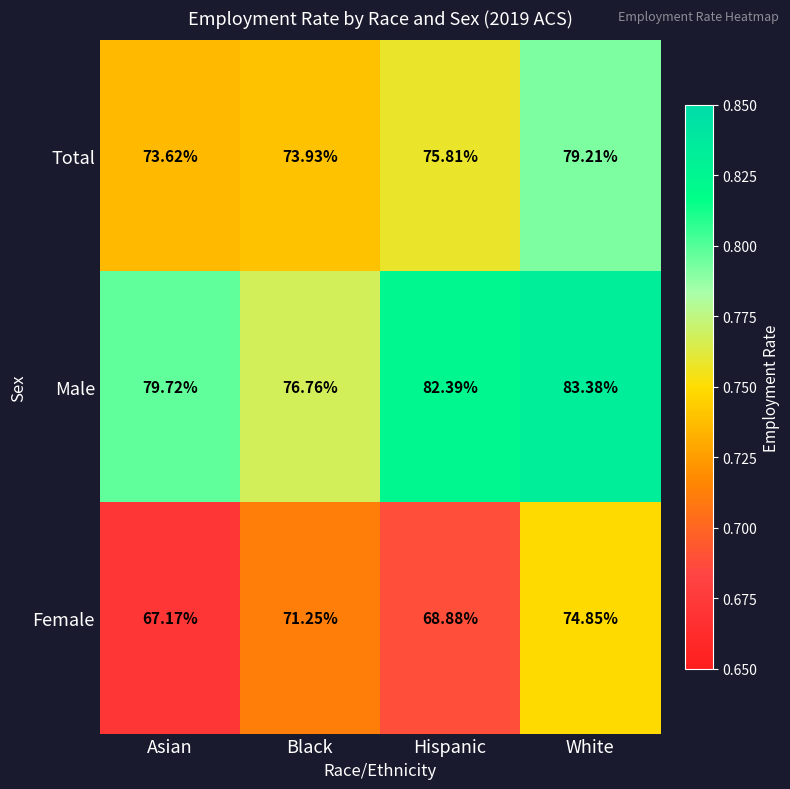

At which category does the chart reach its minimum across all series?

Asian